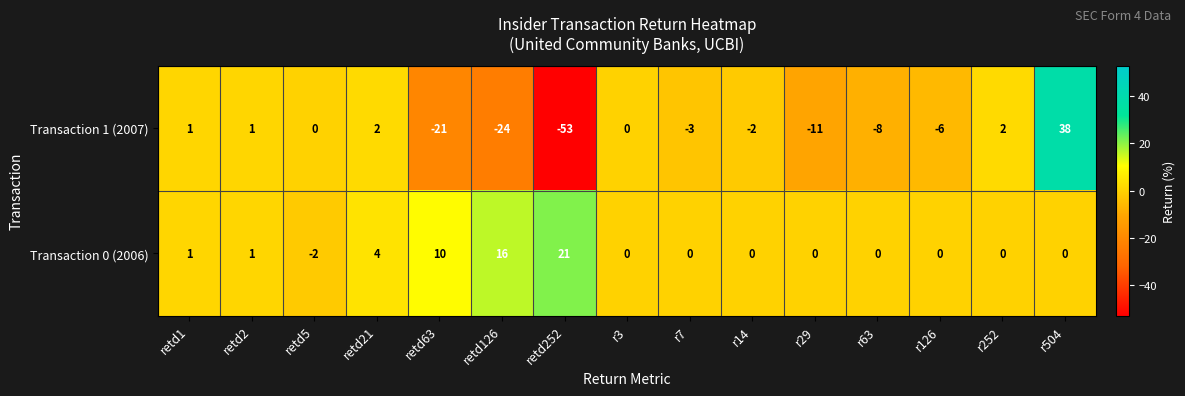

Rank the series by their average value, from highest to lowest.

Transaction 0 (2006), Transaction 1 (2007)